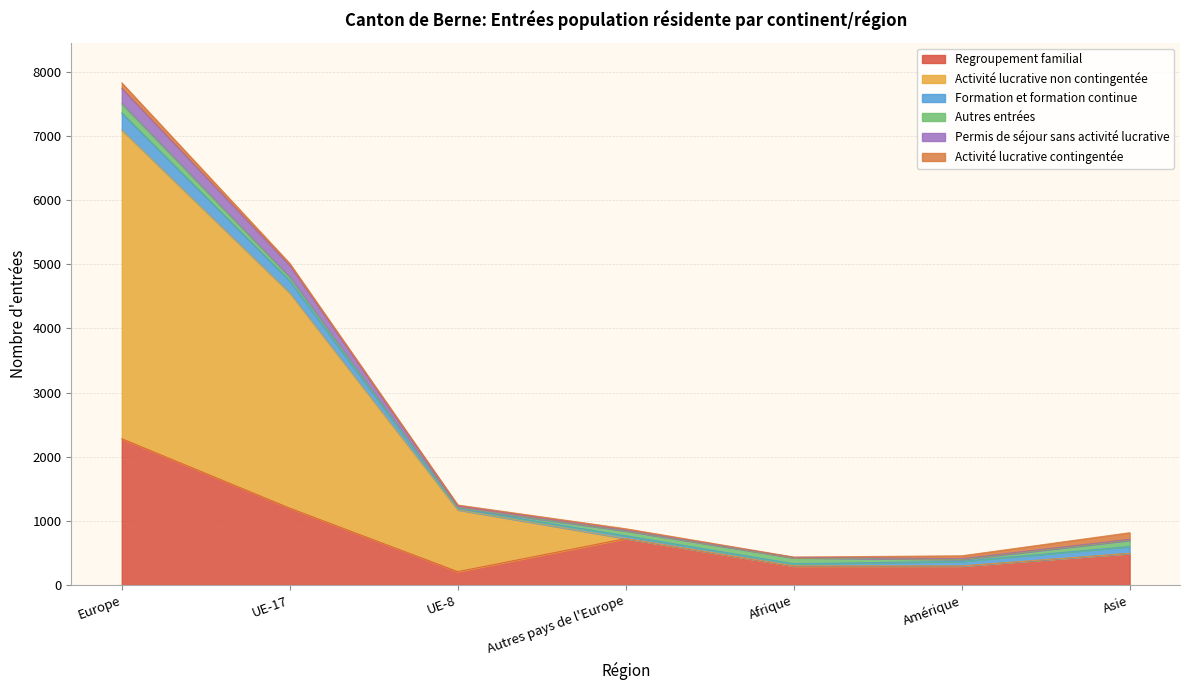

True or false: Permis de séjour sans activité lucrative and Activité lucrative non contingentée cross at least once.

False